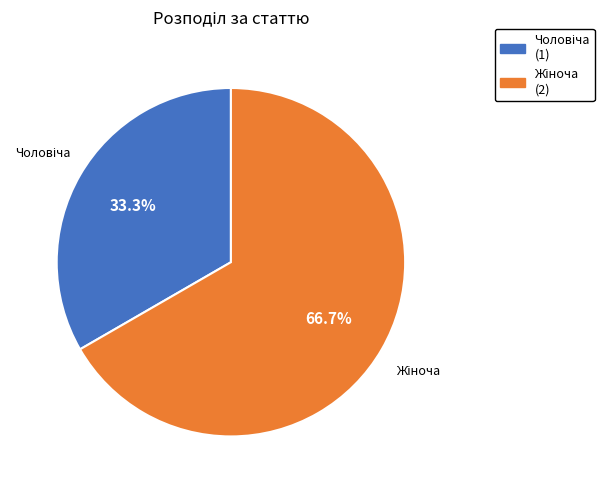

Is there any slice that represents more than half of the pie?

Yes